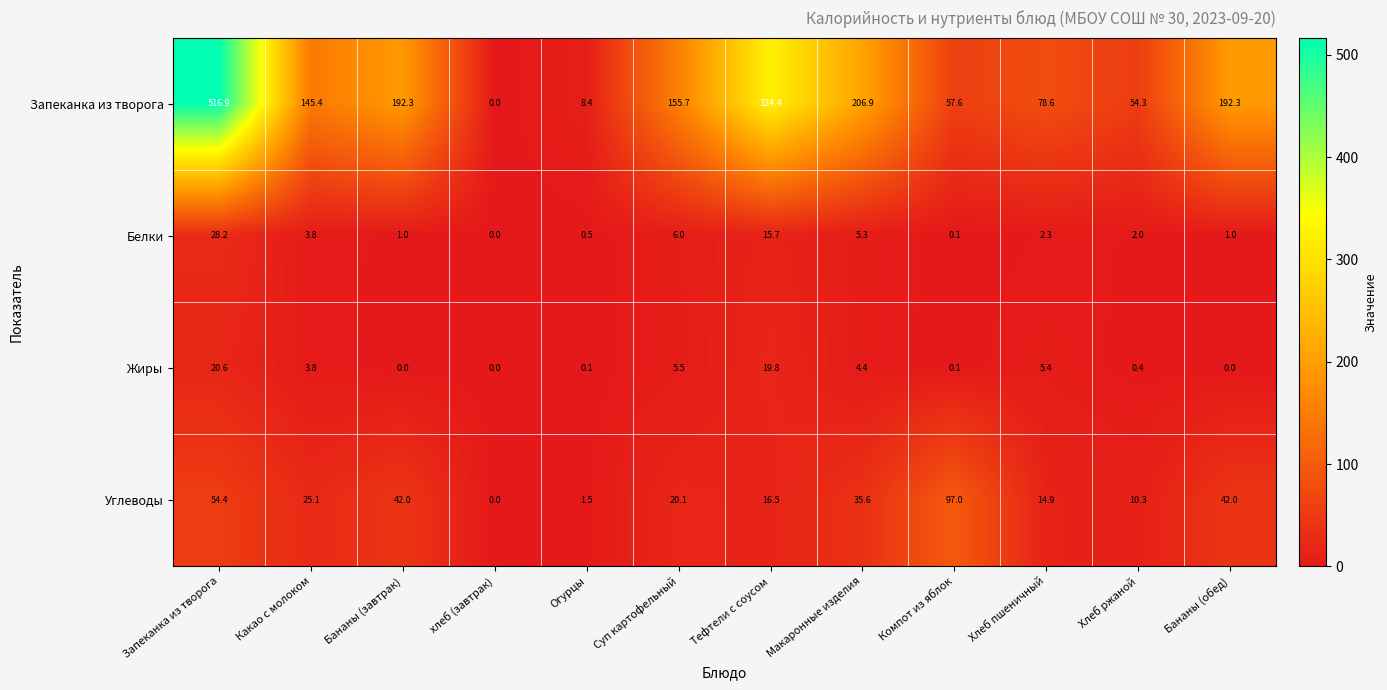

What is the difference between the Углеводы values at Макаронные изделия and Хлеб ржаной?

25.3